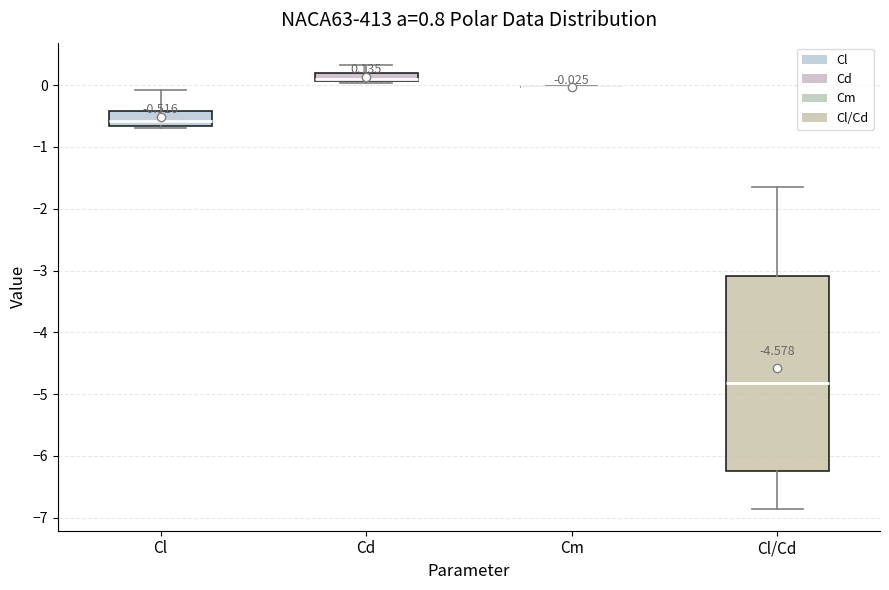

Comparing the boxes themselves (not the whiskers), which one is the tallest?

Cl/Cd